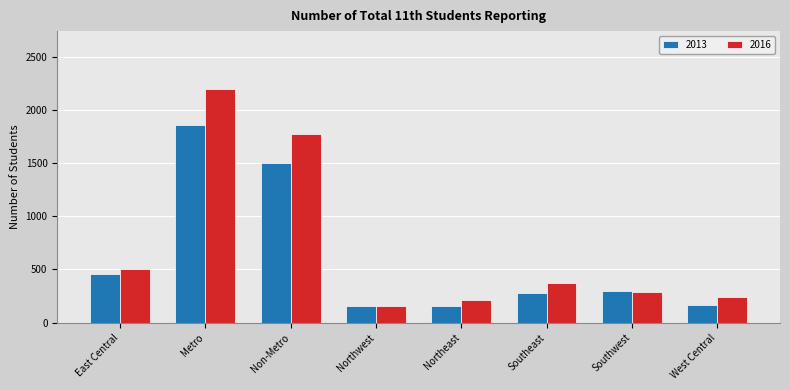

How many data points does each series have?

8